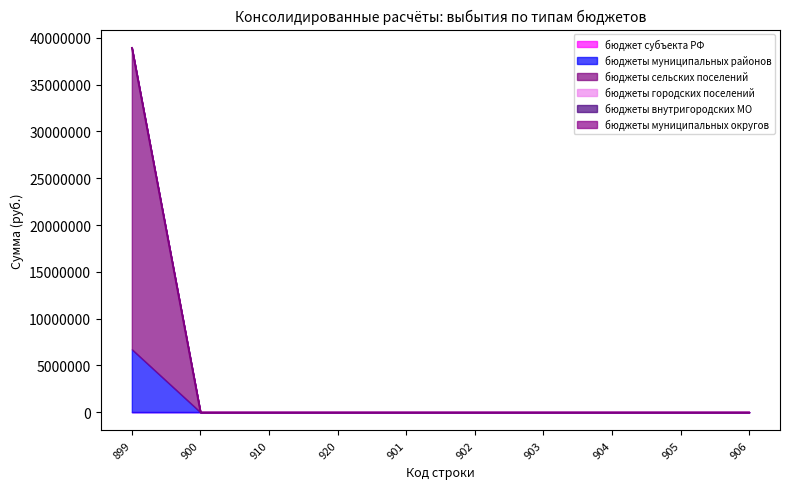

What is the label of the 1st point from the left?

899